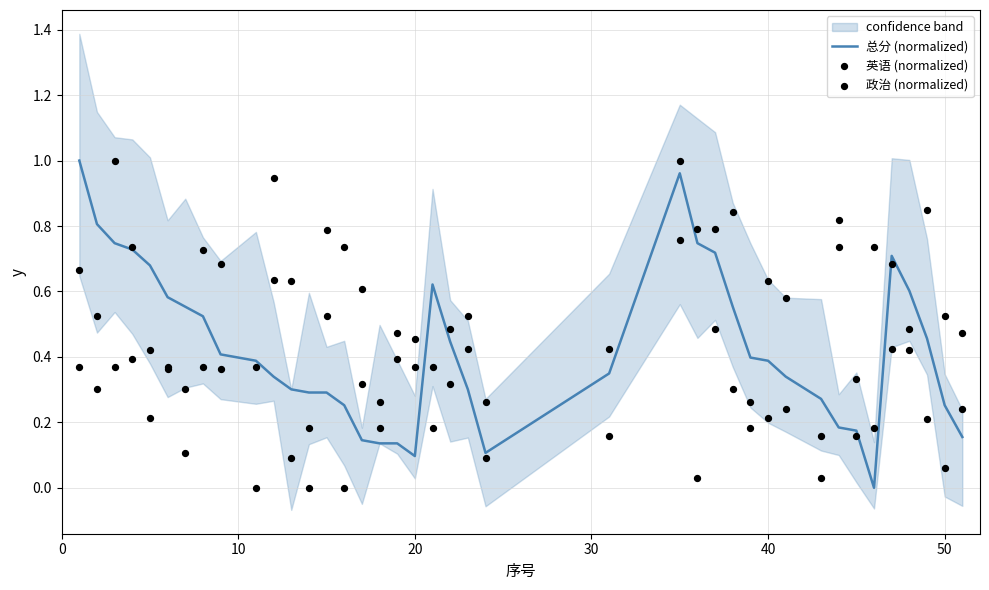

What are all the series names shown in the legend?

总分 (normalized), 英语 (normalized), 政治 (normalized)